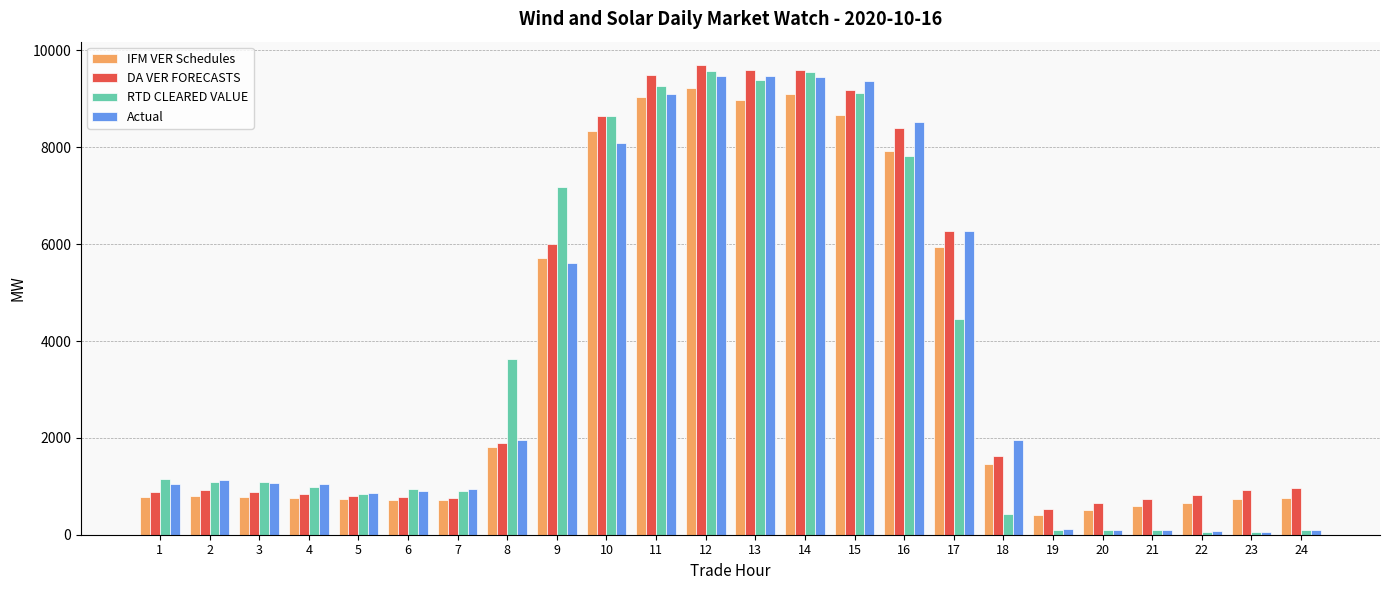

What is the value of the DA VER FORECASTS bar at the 15th from the left?

9182.7